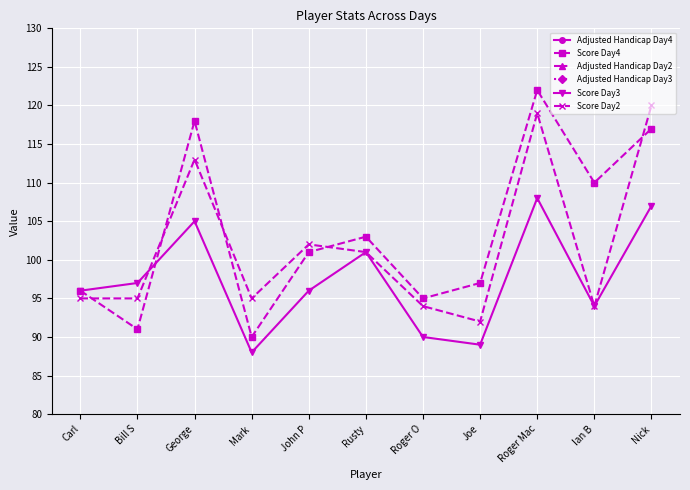

How many interior local valleys does the Adjusted Handicap Day4 series have?

4